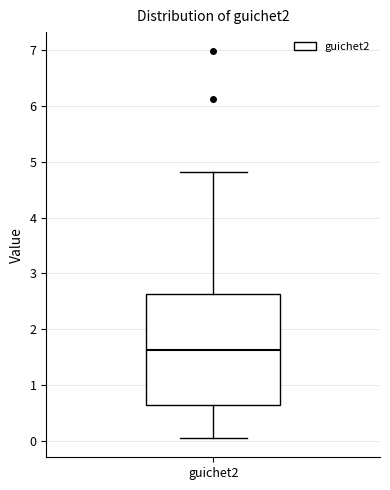

Transcribe this box plot: give where the median line is, the range the box spans, and where the two whiskers end, as read against the y-axis. The values are not printed on the chart, so give them approximately, as read against the axis.

median 1.6, box 0.6 to 2.6, whiskers 0.1 to 4.8